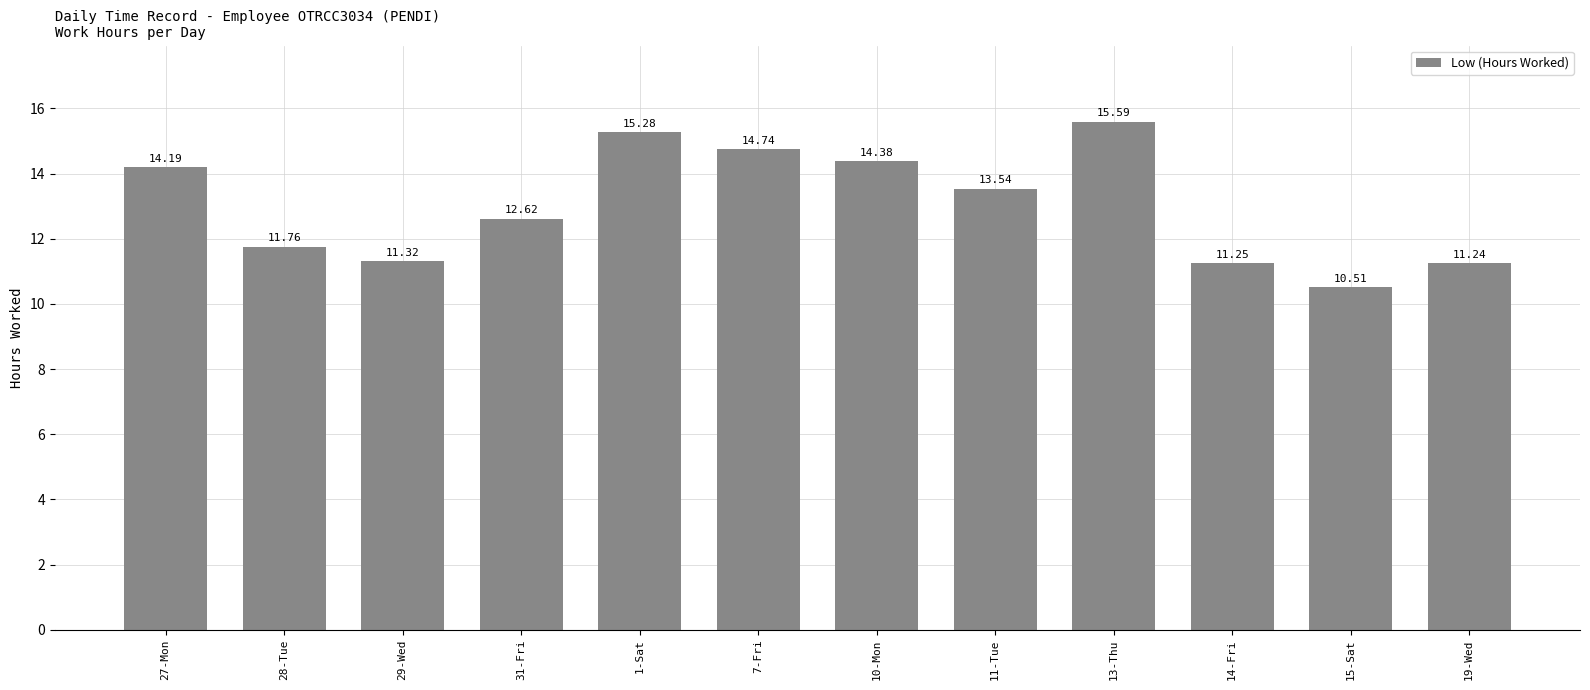

Are the bars grouped side by side (vs. stacked)?

No